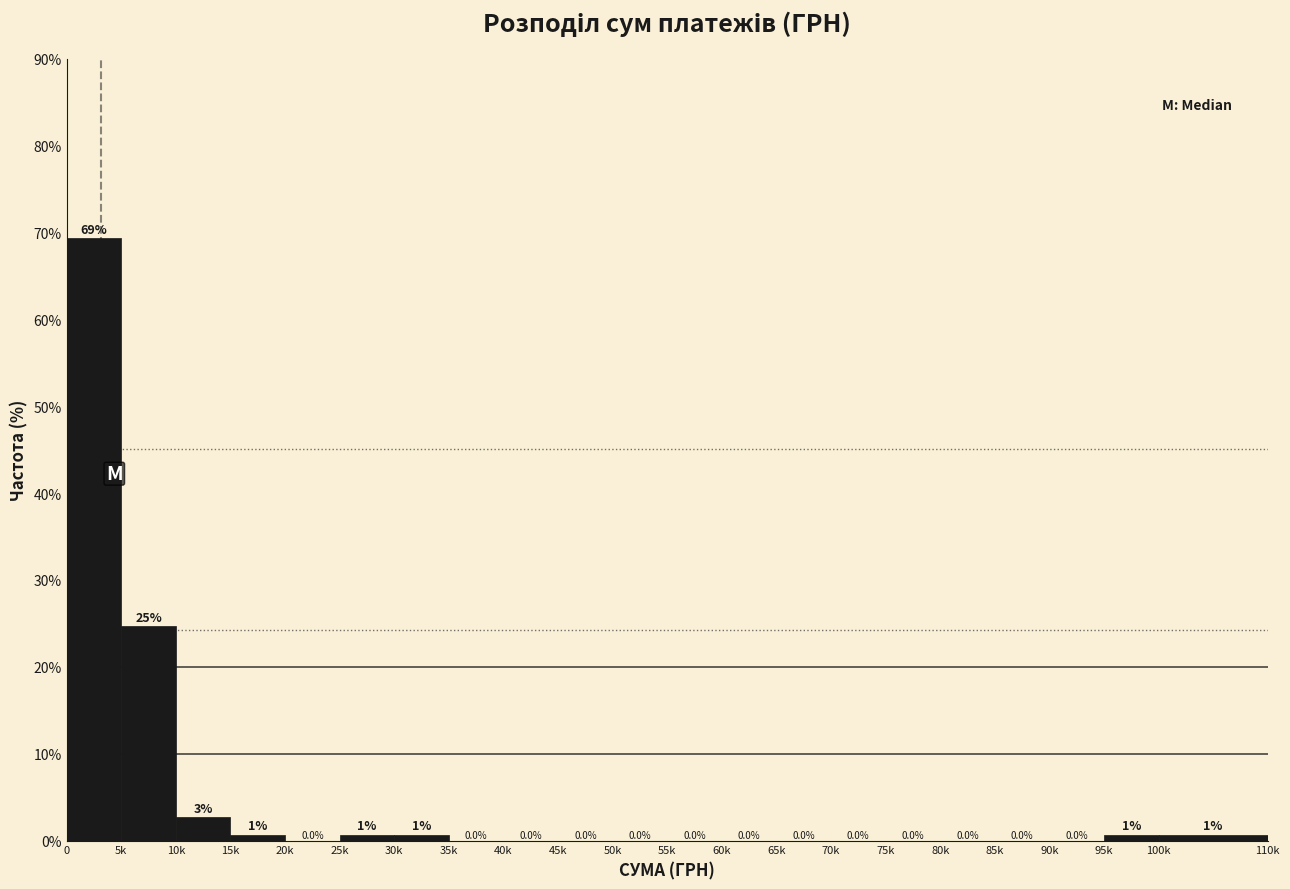

At which label is the value closest to 34?

5k